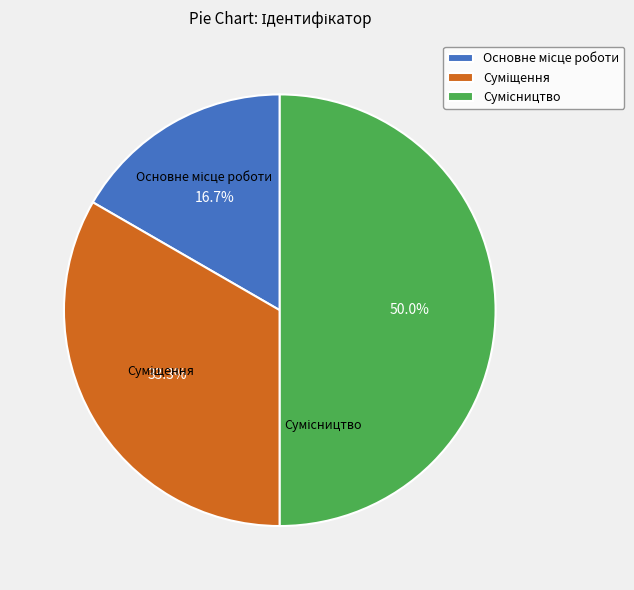

How many slices are in this pie chart?

3